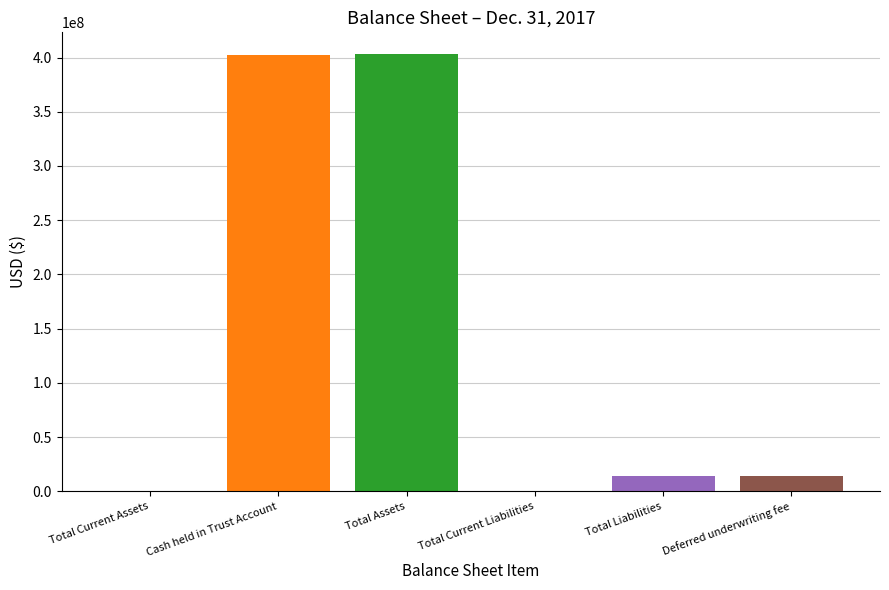

What is the maximum value shown in the chart?

403108840